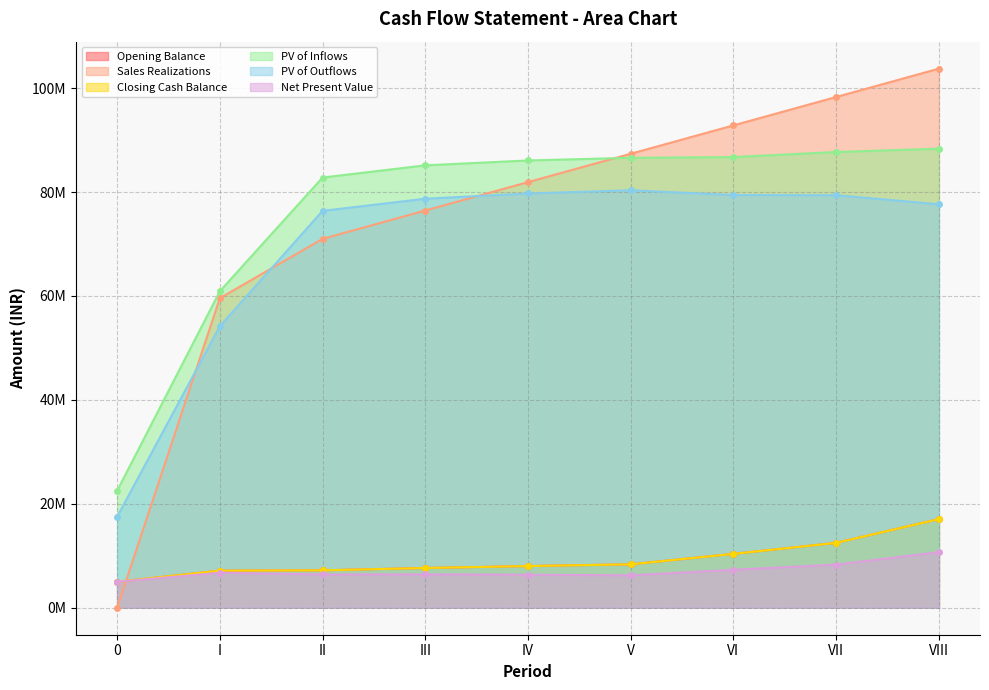

The value of PV of Outflows at I is 54179950.9. True or false?

True